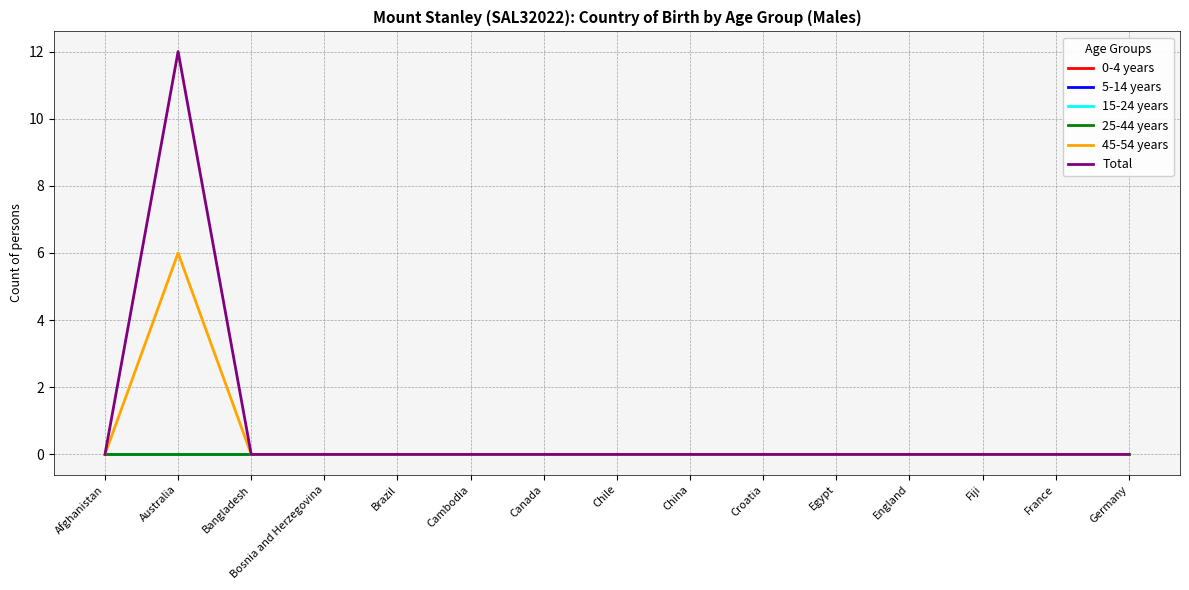

What is the label of the 7th point from the right?

China